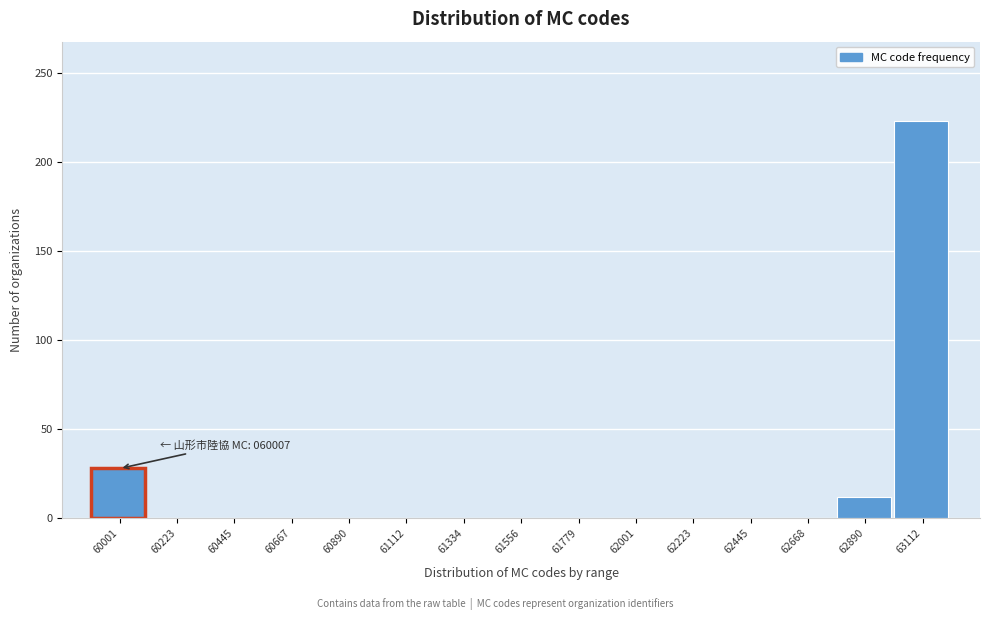

Reading left to right, what are all the values shown in this chart?

60001=28	60223=0	60445=0	60667=0	60890=0	61112=0	61334=0	61556=0	61779=0	62001=0	62223=0	62445=0	62668=0	62890=12	63112=223